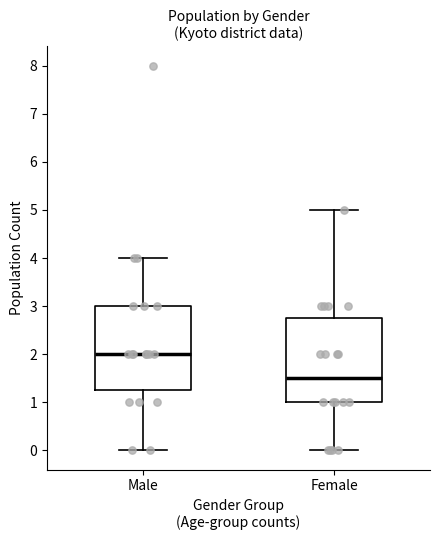

Reading left to right, transcribe this box plot: for each box, give where its median line is, the range the box spans, and where its two whiskers end, as read against the y-axis. The values are not printed on the chart, so give them approximately, as read against the axis.

Male: median 2.0, box 1.3 to 3.0, whiskers 0.0 to 4.0
Female: median 1.5, box 1.0 to 2.8, whiskers 0.0 to 5.0